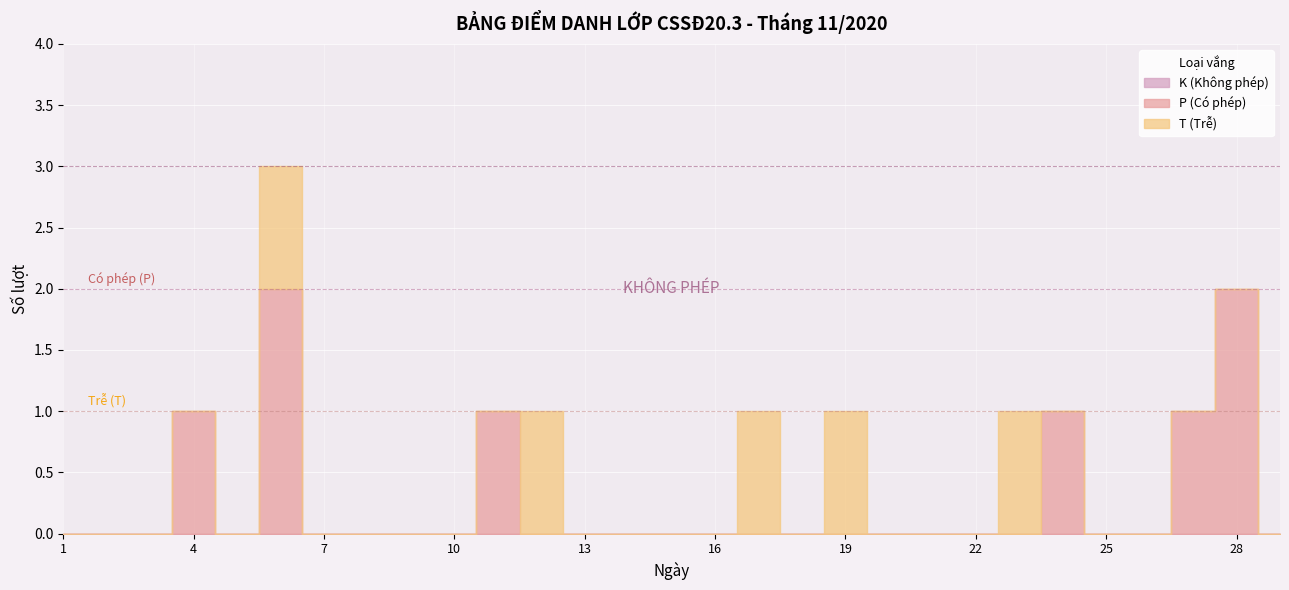

At which category does P (Có phép) reach its first local peak?

4